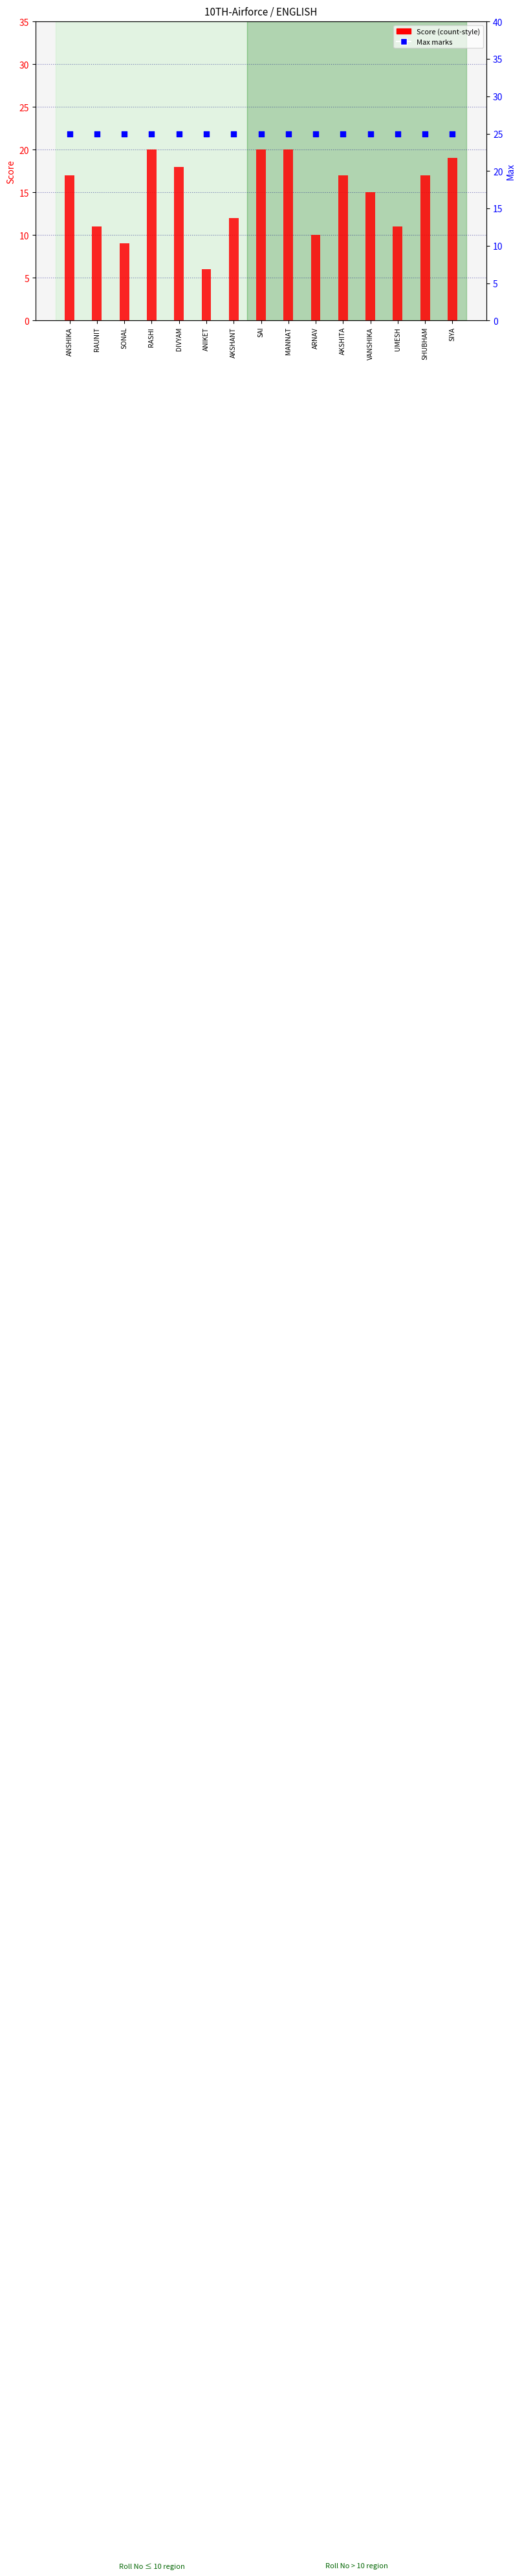

What is the total value across all series at SONAL?

34